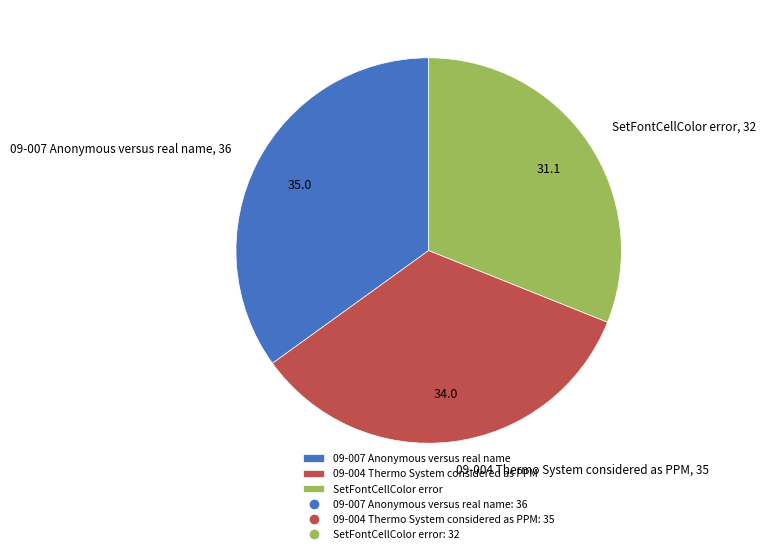

How many slices are in this pie chart?

3